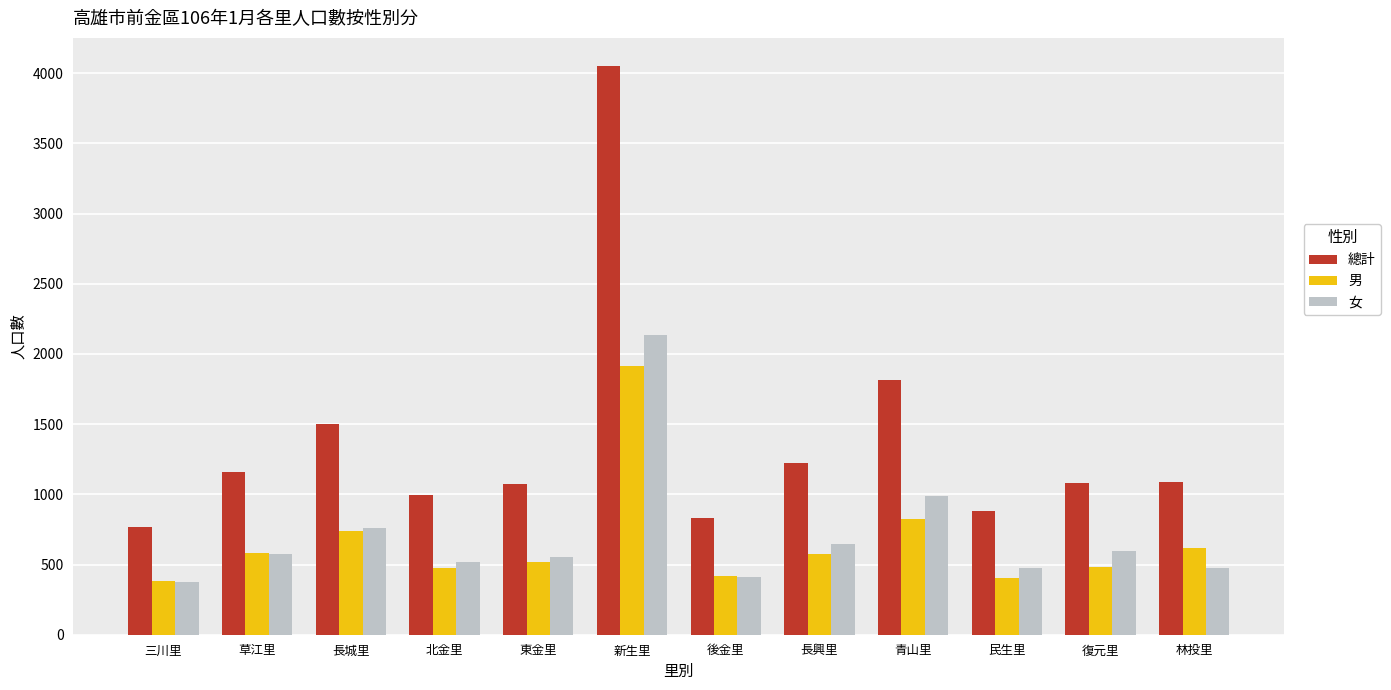

At which category is the sum across all series the highest?

新生里